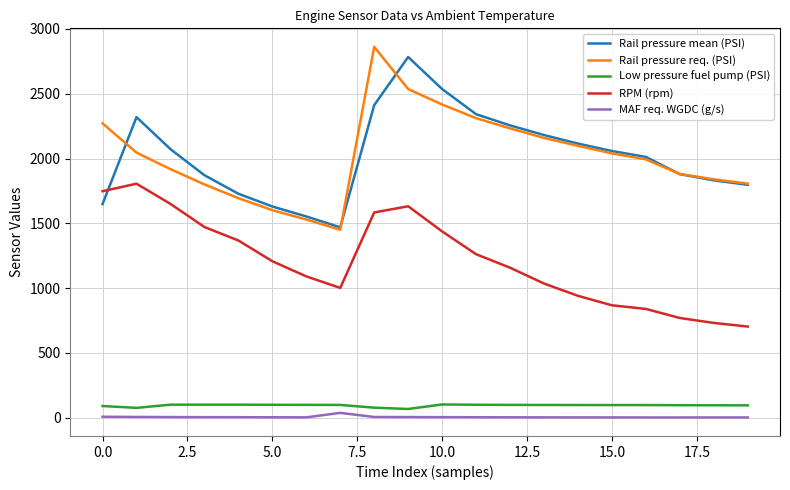

What is the minimum value for Low pressure fuel pump (PSI)?

68.2